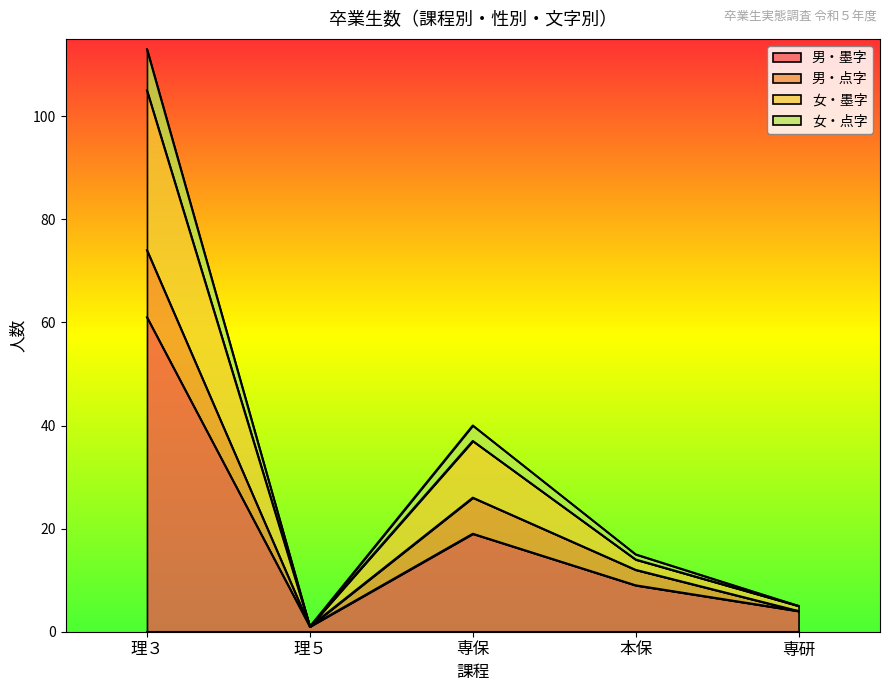

List the labels in order of 男・墨字 value, smallest first.

理５, 専研, 本保, 専保, 理３